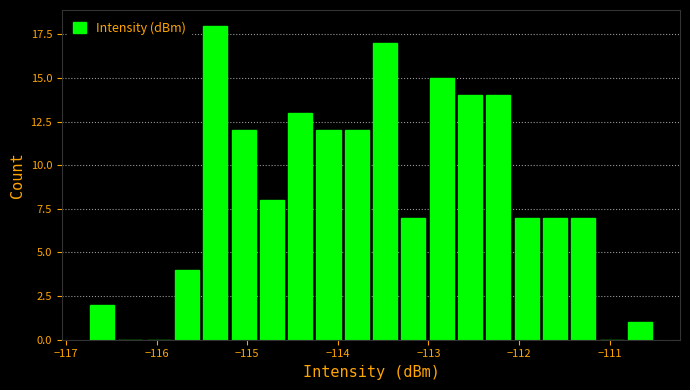

Read against the x-axis, roughly where is the centre of the tallest bar?

-115.4